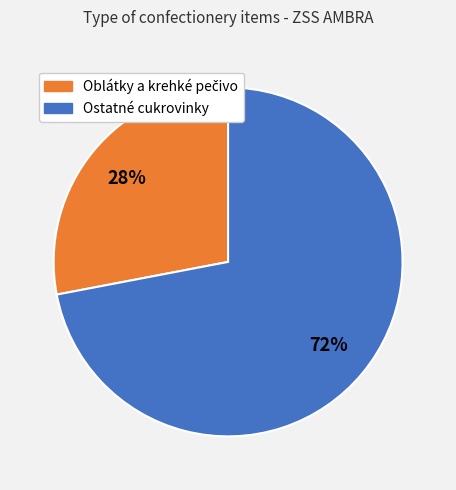

To the nearest percent, what is the average slice percentage?

50%